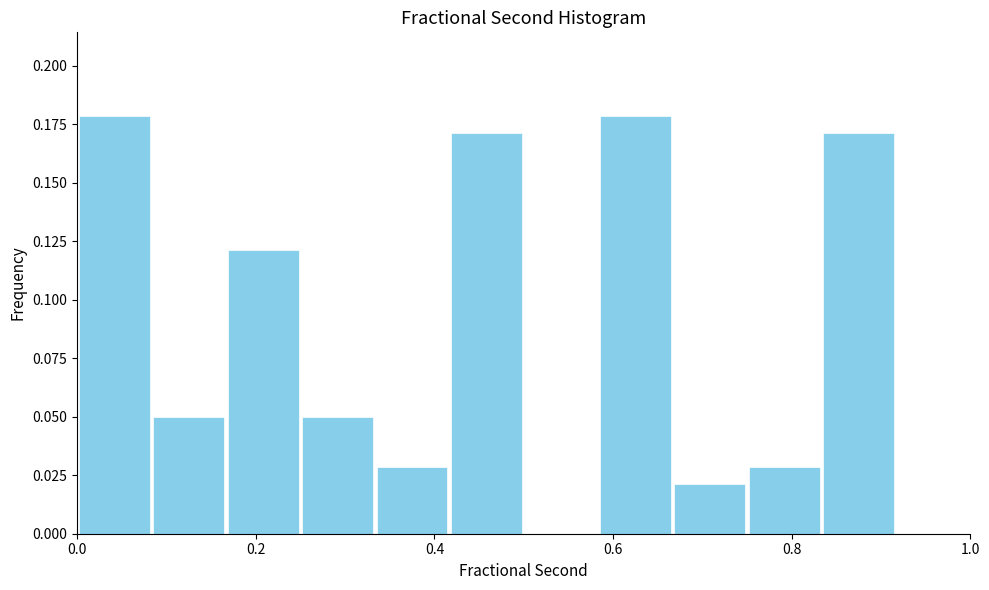

Reading left to right, list every bar in this chart as the range it spans on the x-axis followed by its height. Neither the bar edges nor the heights are printed on the chart, so give them approximately, as read against the axes.

0.00 to 0.08: 0.18
0.08 to 0.16: 0.05
0.16 to 0.26: 0.12
0.26 to 0.34: 0.05
0.34 to 0.42: 0.03
0.42 to 0.50: 0.17
0.50 to 0.58: 0
0.58 to 0.66: 0.18
0.66 to 0.76: 0.02
0.76 to 0.84: 0.03
0.84 to 0.92: 0.17
0.92 to 1.00: 0